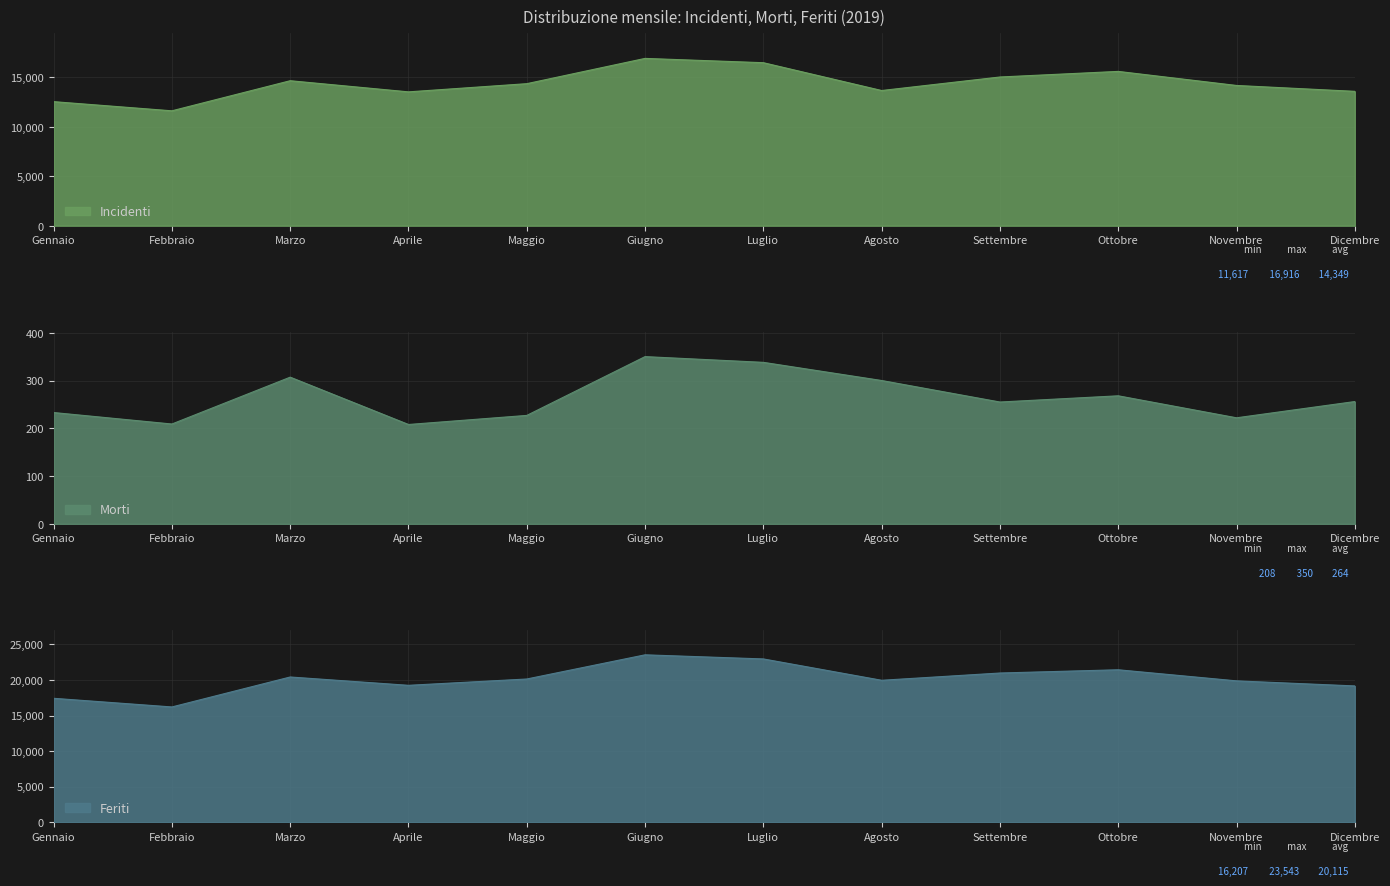

What is the value of the Morti point at the 4th from the left?

208